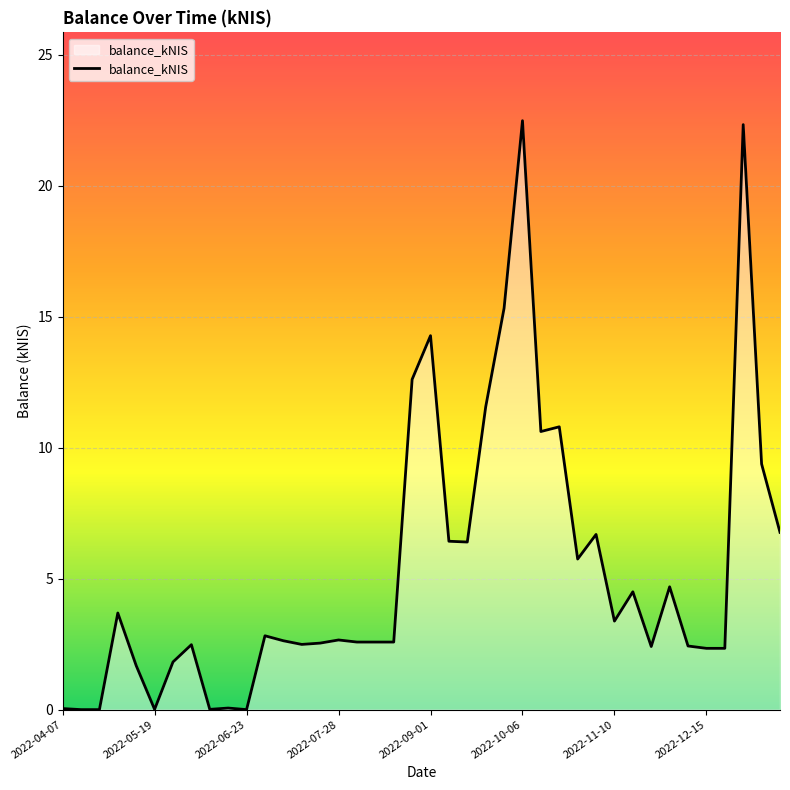

What is the greatest value displayed?

22.5